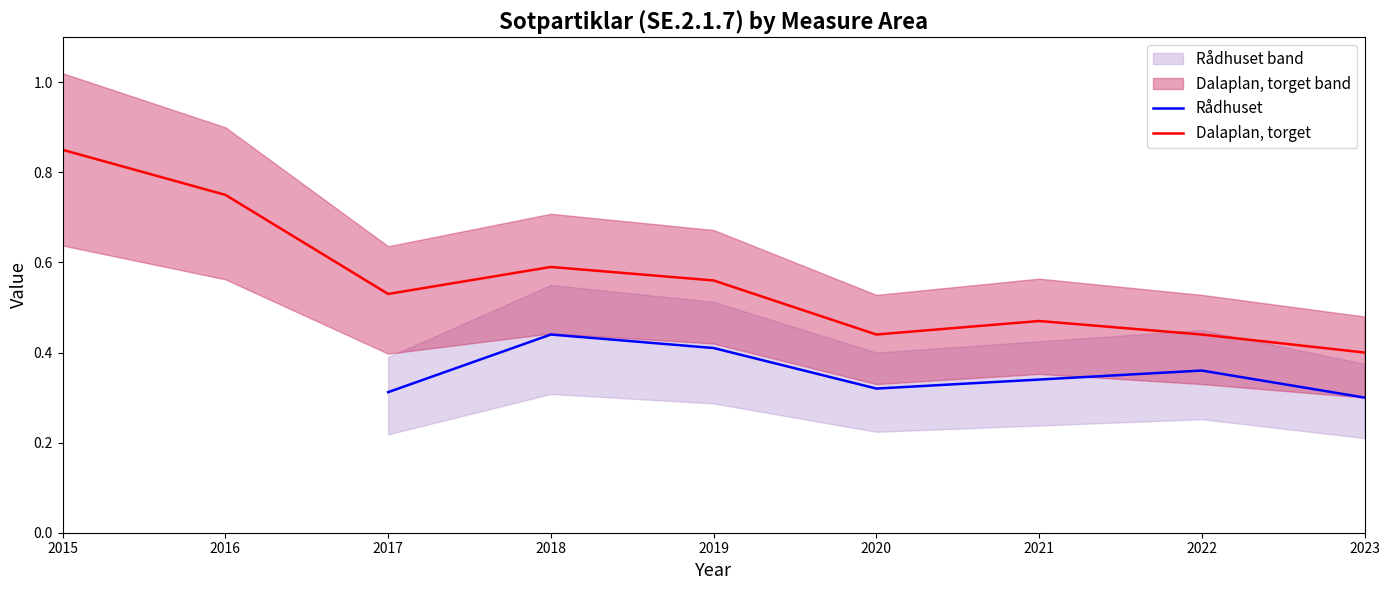

List the series in order of their overall mean, lowest first.

Rådhuset, Dalaplan, torget